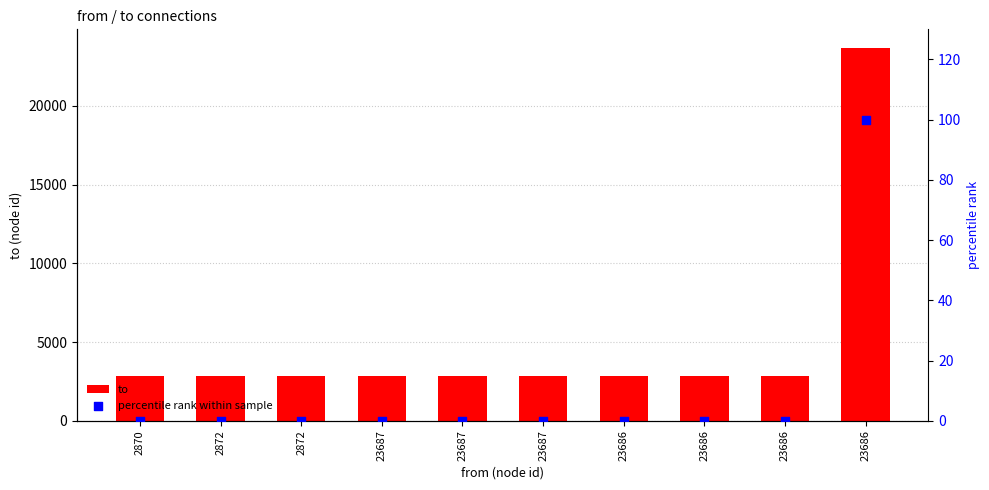

Which series reaches the maximum Y coordinate?

to